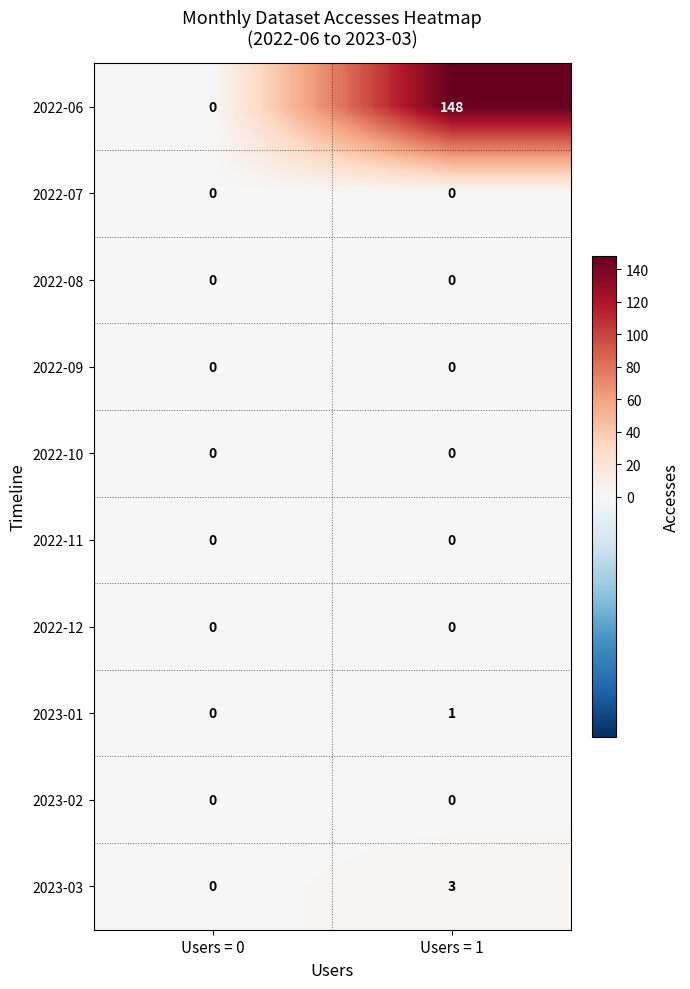

Count the number of data series in this chart.

10